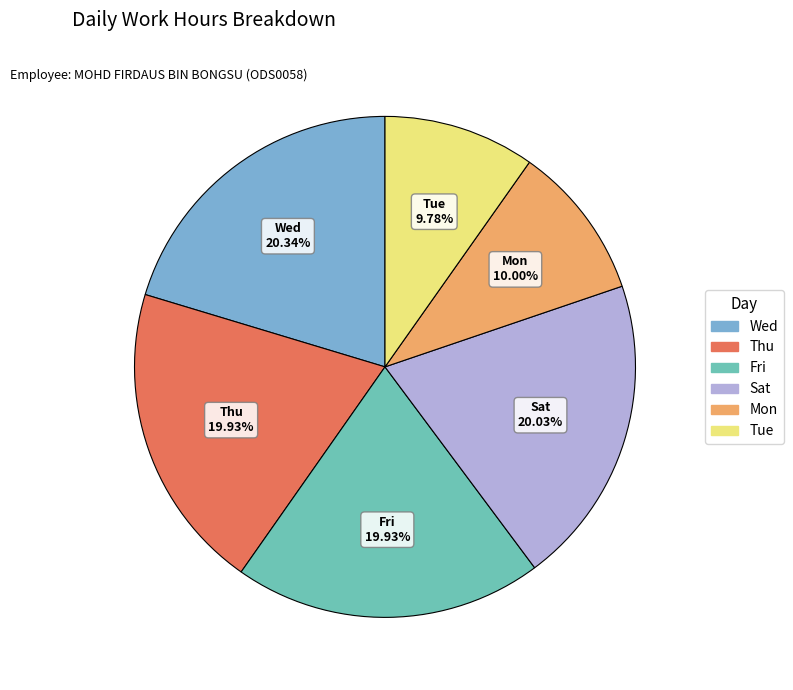

Is there any slice that represents more than half of the pie?

No